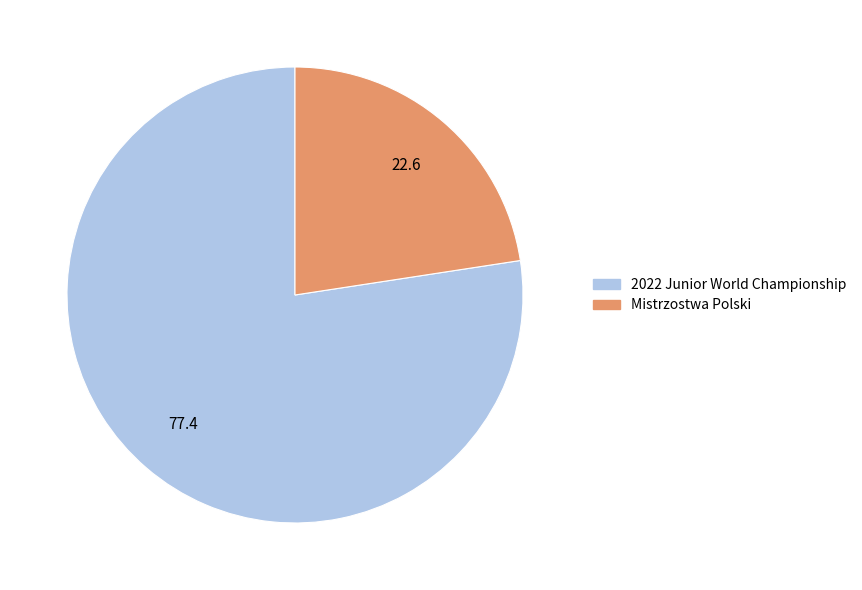

What is the smallest slice in the pie chart?

Mistrzostwa Polski